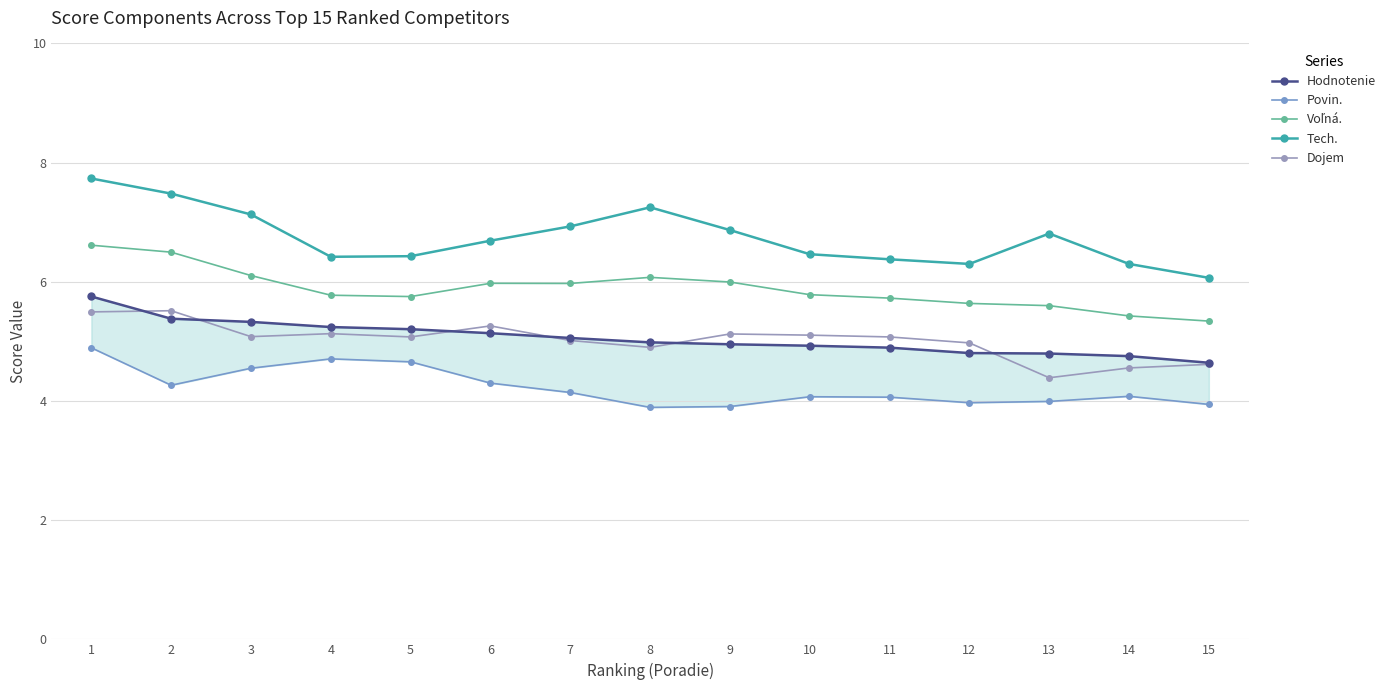

True or false: Hodnotenie and Tech. cross at least once.

False